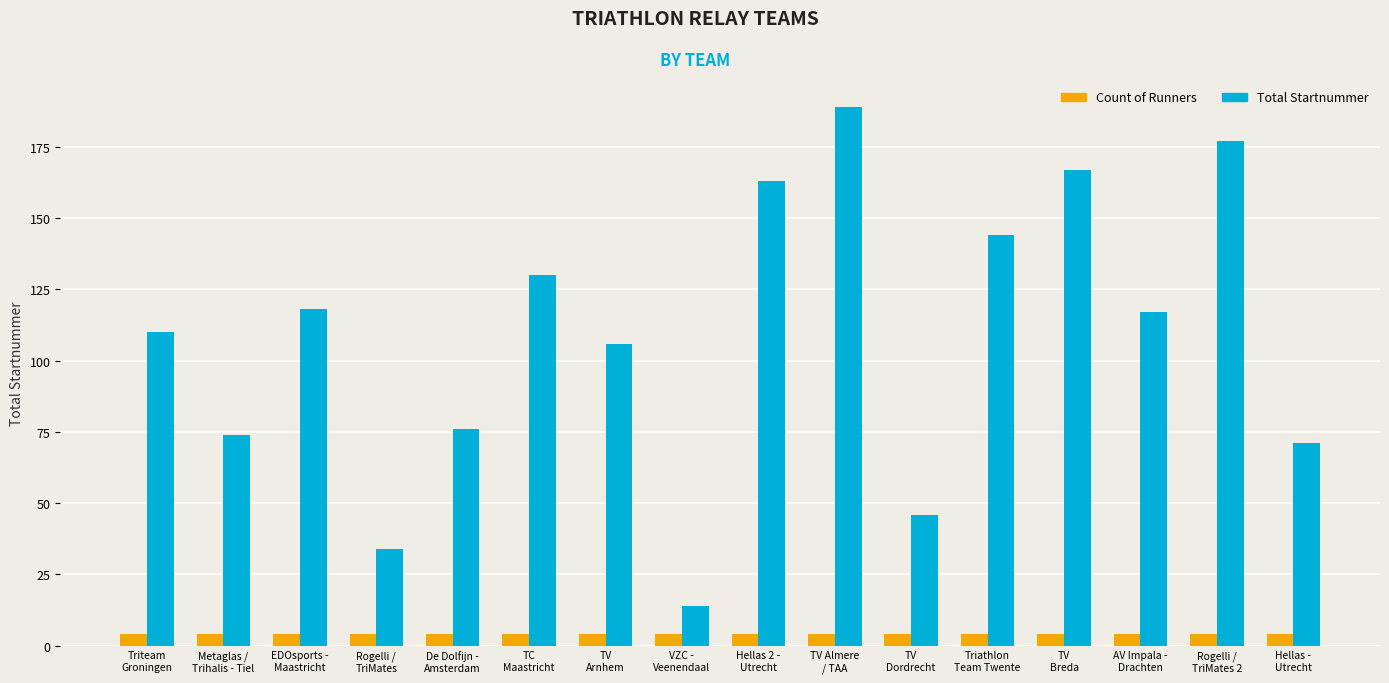

Reading left to right, transcribe all the data shown in this chart.

Count of Runners: 4	4	4	4	4	4	4	4	4	4	4	4	4	4	4	4
Total Startnummer: 110	74	118	34	76	130	106	14	163	189	46	144	167	117	177	71